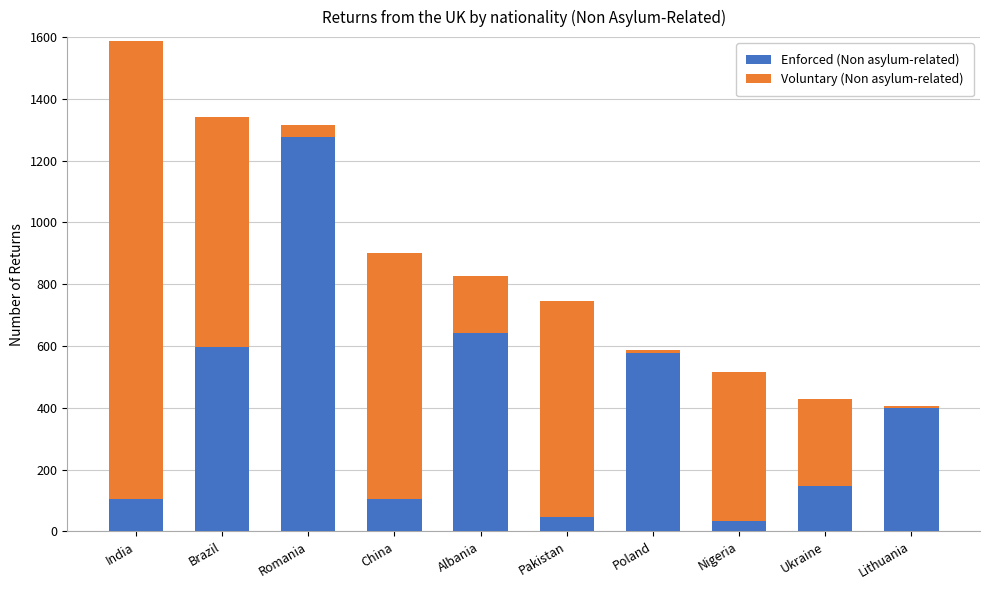

Are the bars grouped side by side (vs. stacked)?

No